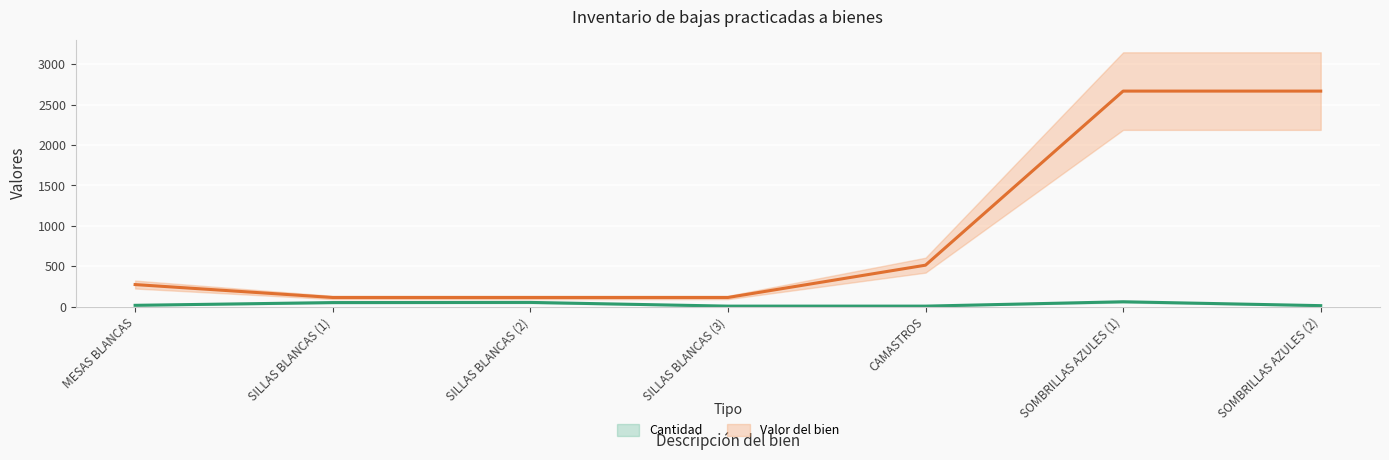

True or false: Valor del bien and Cantidad cross at least once.

False